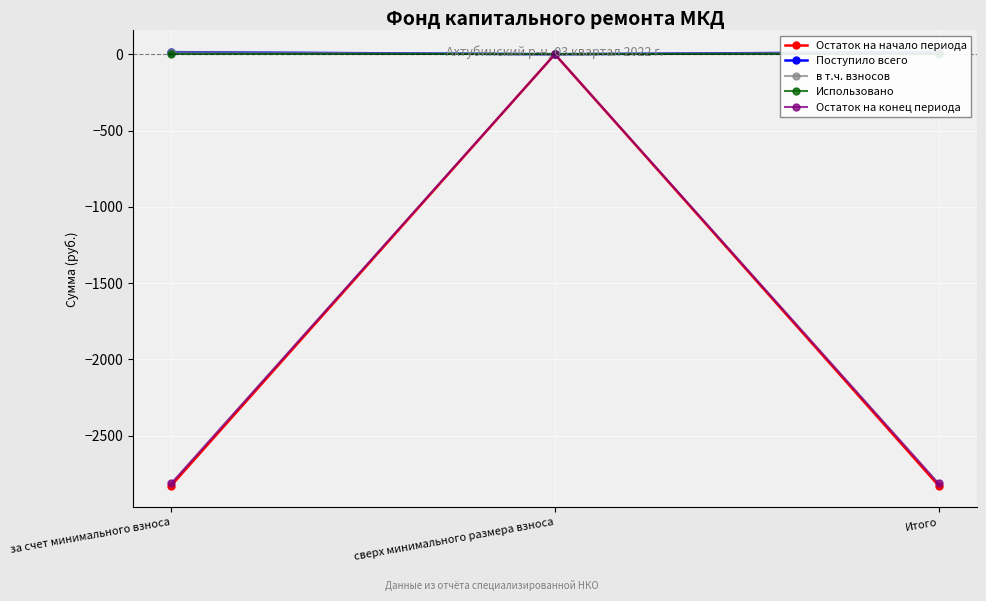

How many positive values does the в т.ч. взносов series have?

2